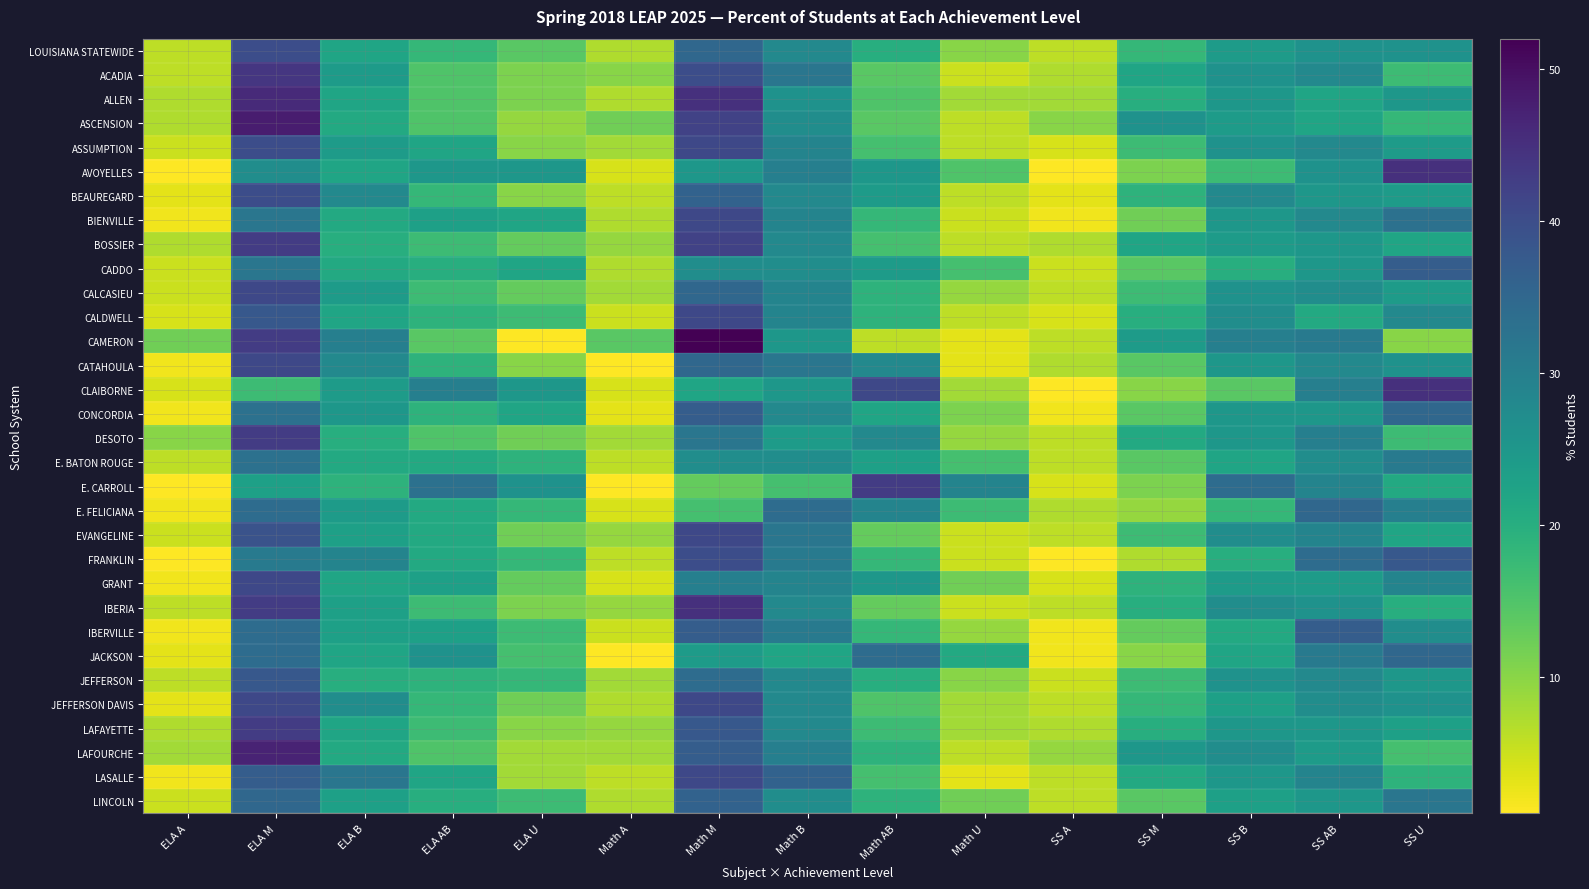

What is the total value across all series at SS AB?

877